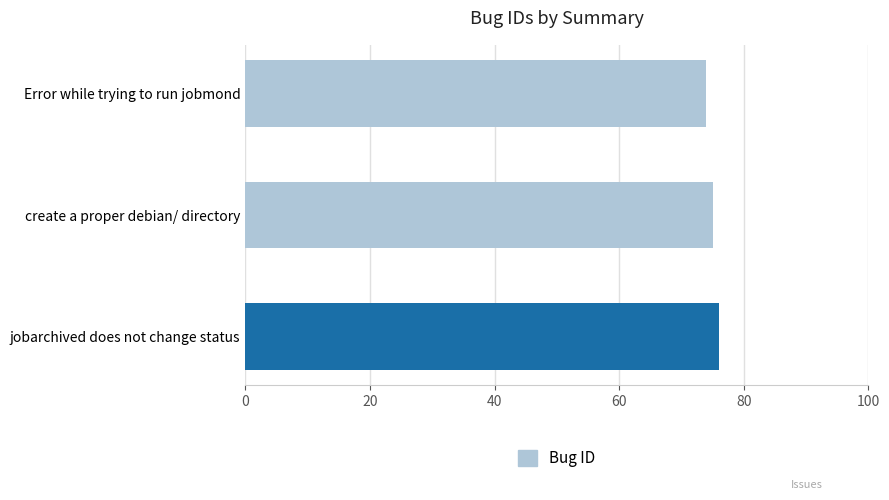

What is the sum of all values?

225